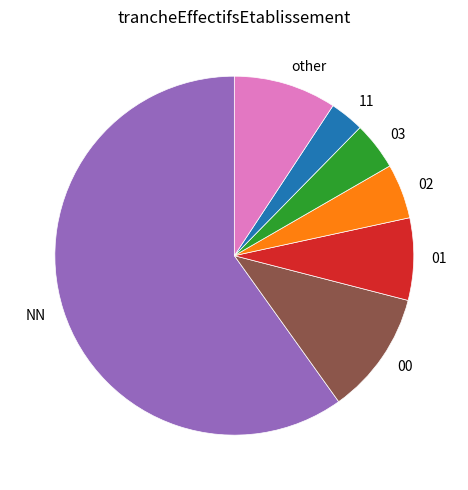

How many segments does this pie chart have?

7